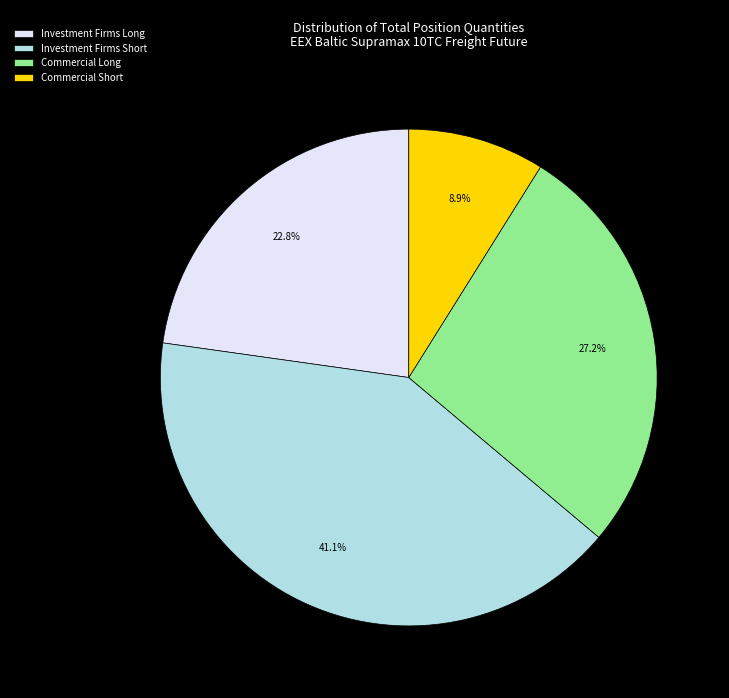

What is the smallest slice in the pie chart?

Commercial Short